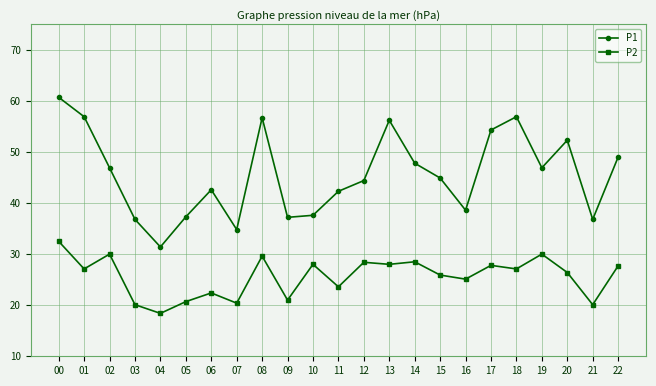

Count the number of categories in the chart.

23